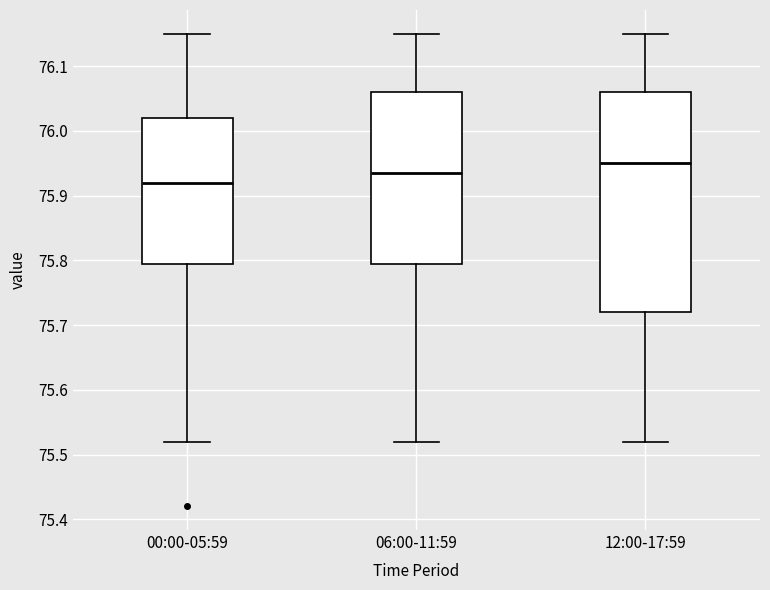

Which box has the highest median line?

12:00-17:59